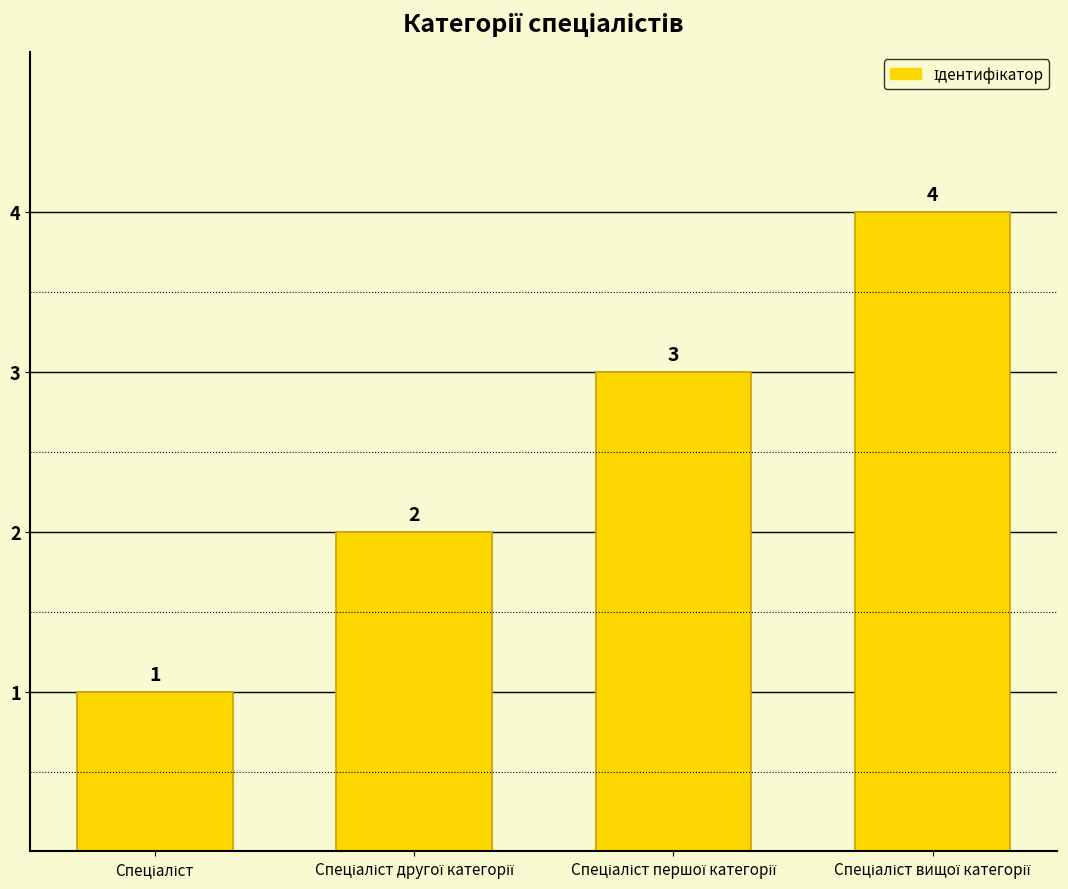

What is the sum of all values?

10